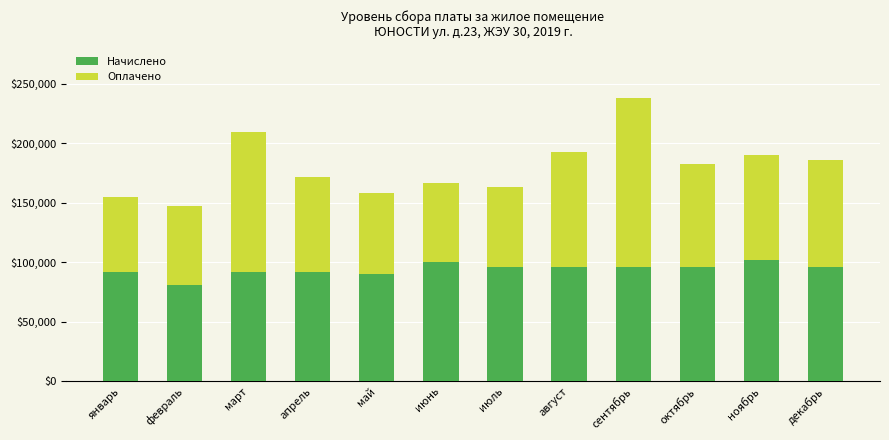

What is the sum of the Начислено values at апрель and сентябрь?

187917.6